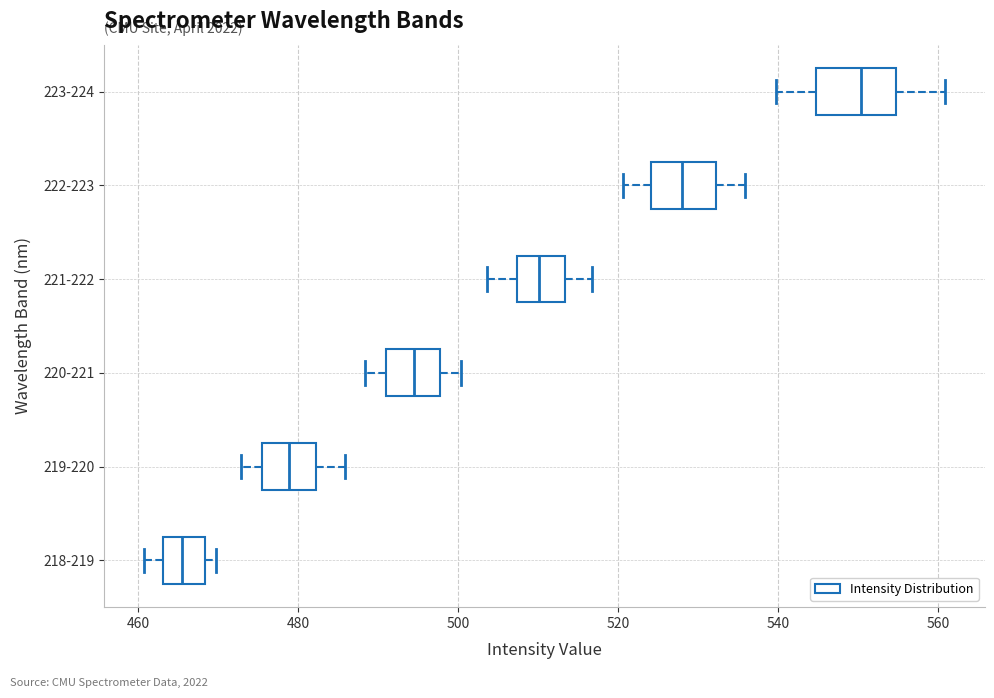

Which box's median line is the furthest to the right?

223-224